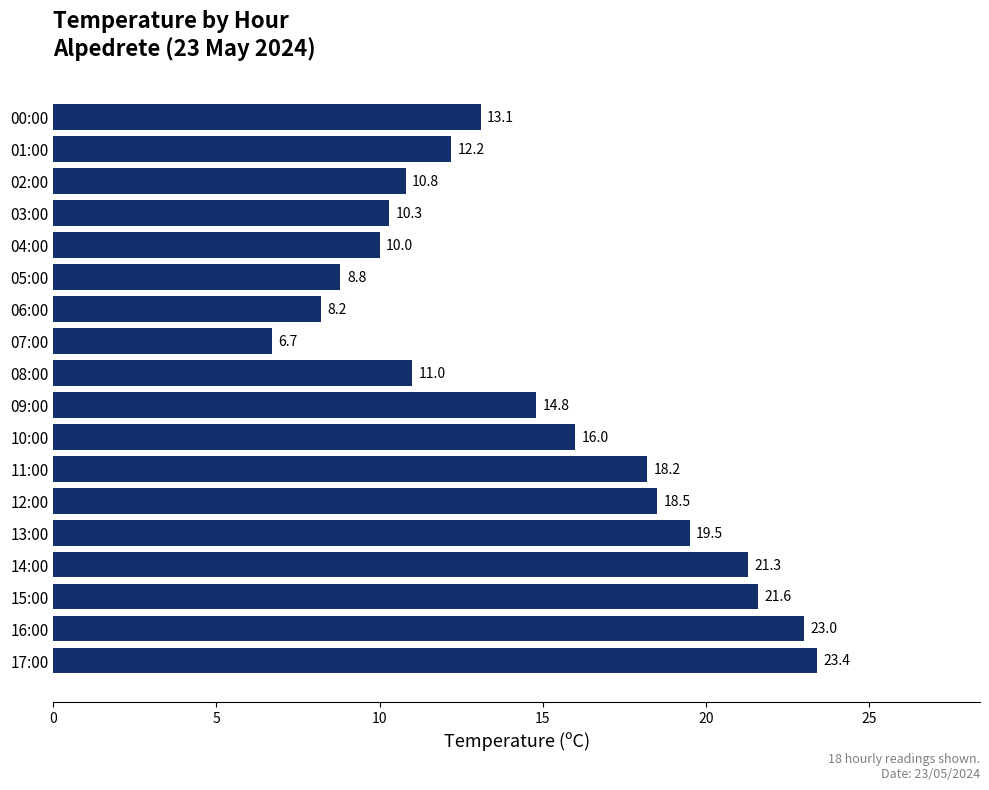

List the labels in order of value, largest first.

17:00, 16:00, 15:00, 14:00, 13:00, 12:00, 11:00, 10:00, 09:00, 00:00, 01:00, 08:00, 02:00, 03:00, 04:00, 05:00, 06:00, 07:00